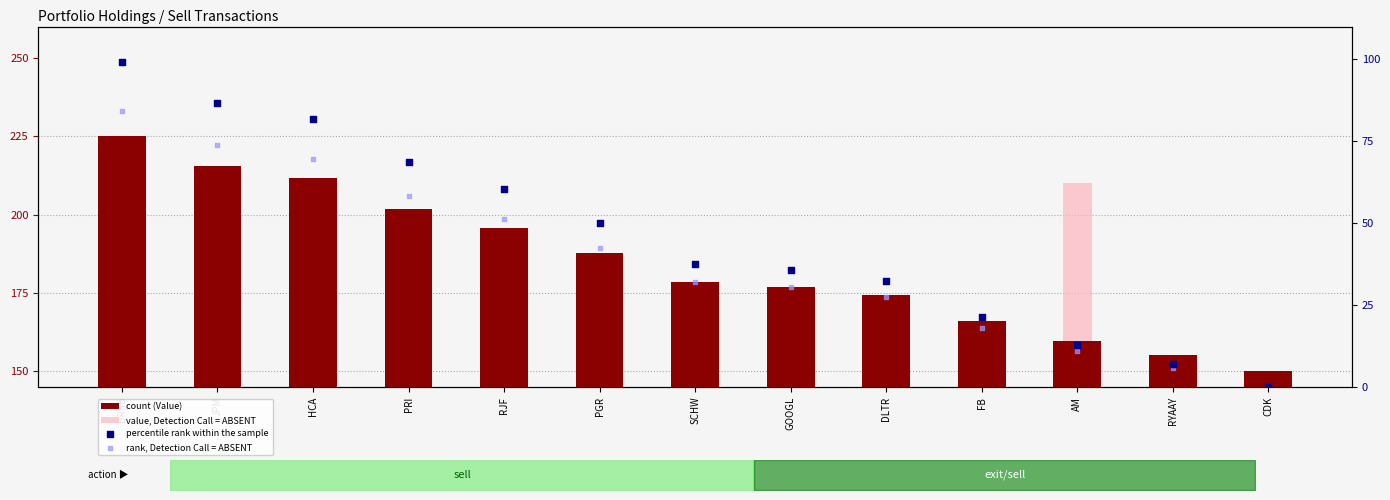

Which series has the widest spread of Y values?

percentile rank within the sample